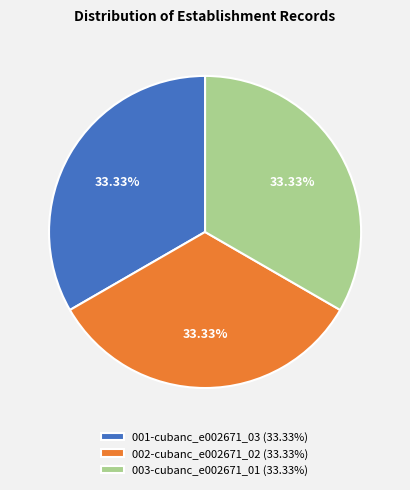

Does any single category account for the majority?

No